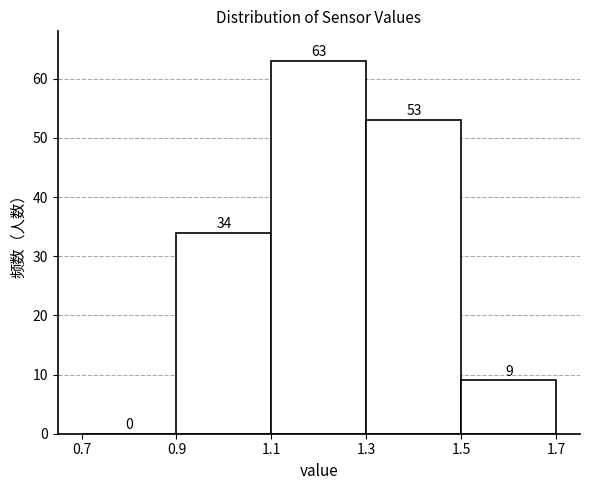

Over which range of the x-axis is the bar tallest?

1.1 to 1.3